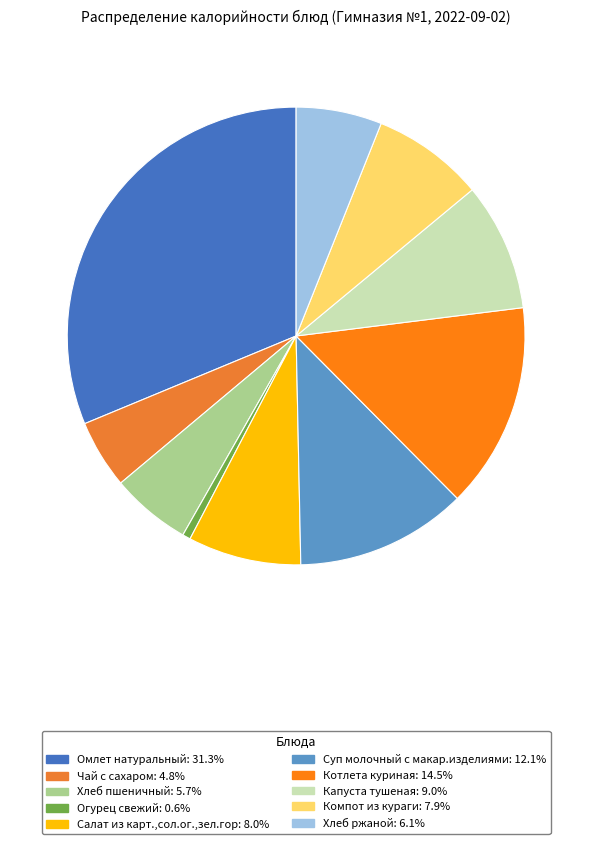

What is the ratio of the value at Компот из кураги to the value at Капуста тушеная?

0.9